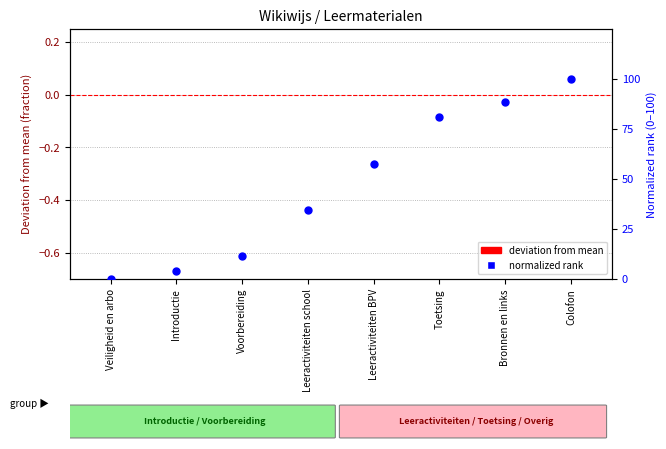

At which category is the sum across all series the highest?

Colofon